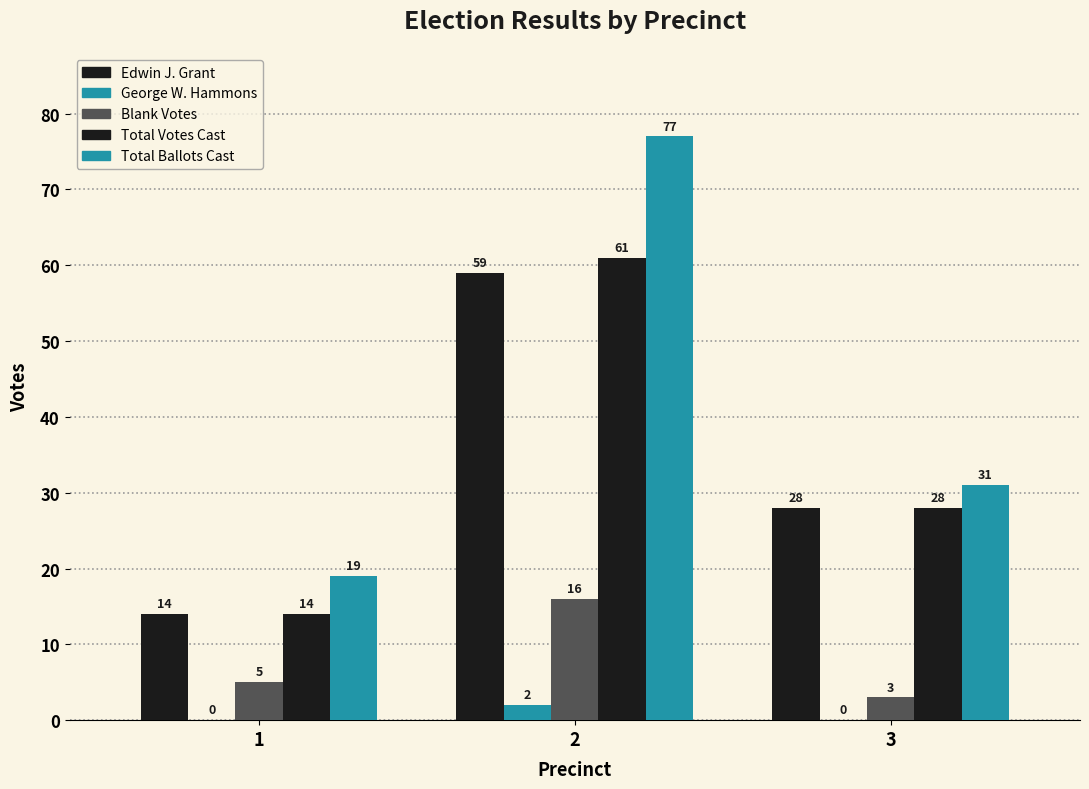

Does the chart contain stacked bars?

No